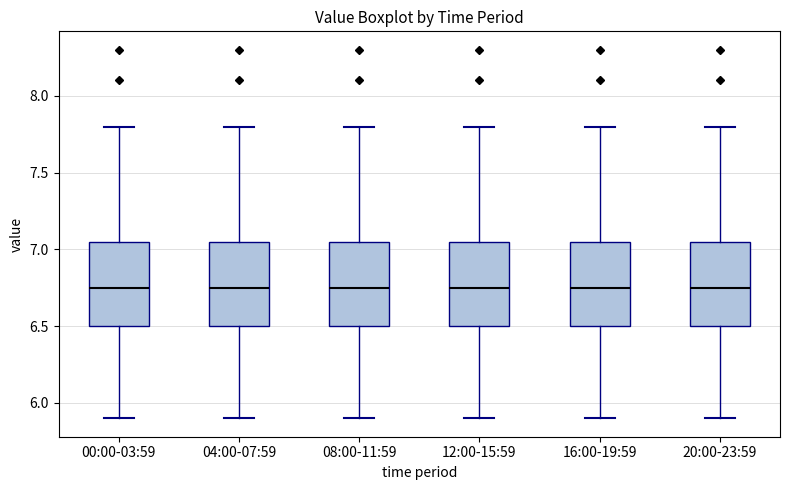

Reading left to right, transcribe this box plot: for each box, give where its median line is, the range the box spans, and where its two whiskers end, as read against the y-axis. The values are not printed on the chart, so give them approximately, as read against the axis.

00:00-03:59: median 6.75, box 6.50 to 7.05, whiskers 5.90 to 7.80
04:00-07:59: median 6.75, box 6.50 to 7.05, whiskers 5.90 to 7.80
08:00-11:59: median 6.75, box 6.50 to 7.05, whiskers 5.90 to 7.80
12:00-15:59: median 6.75, box 6.50 to 7.05, whiskers 5.90 to 7.80
16:00-19:59: median 6.75, box 6.50 to 7.05, whiskers 5.90 to 7.80
20:00-23:59: median 6.75, box 6.50 to 7.05, whiskers 5.90 to 7.80